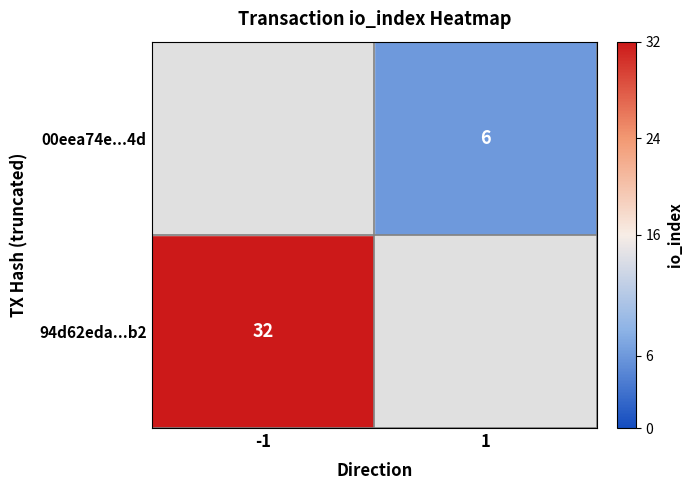

Is it true that 94d62eda...b2 equals 32 at -1?

True